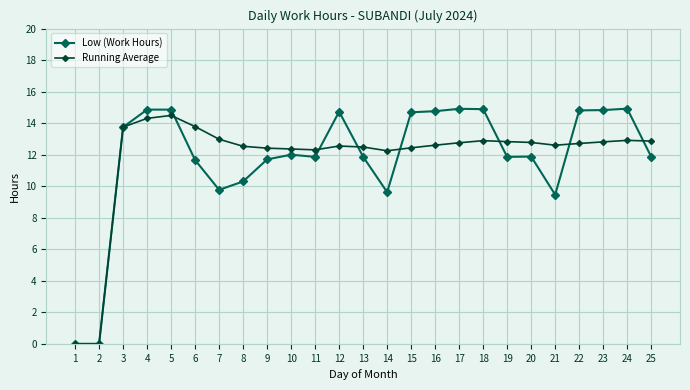

What is the maximum value shown in the chart?

14.9